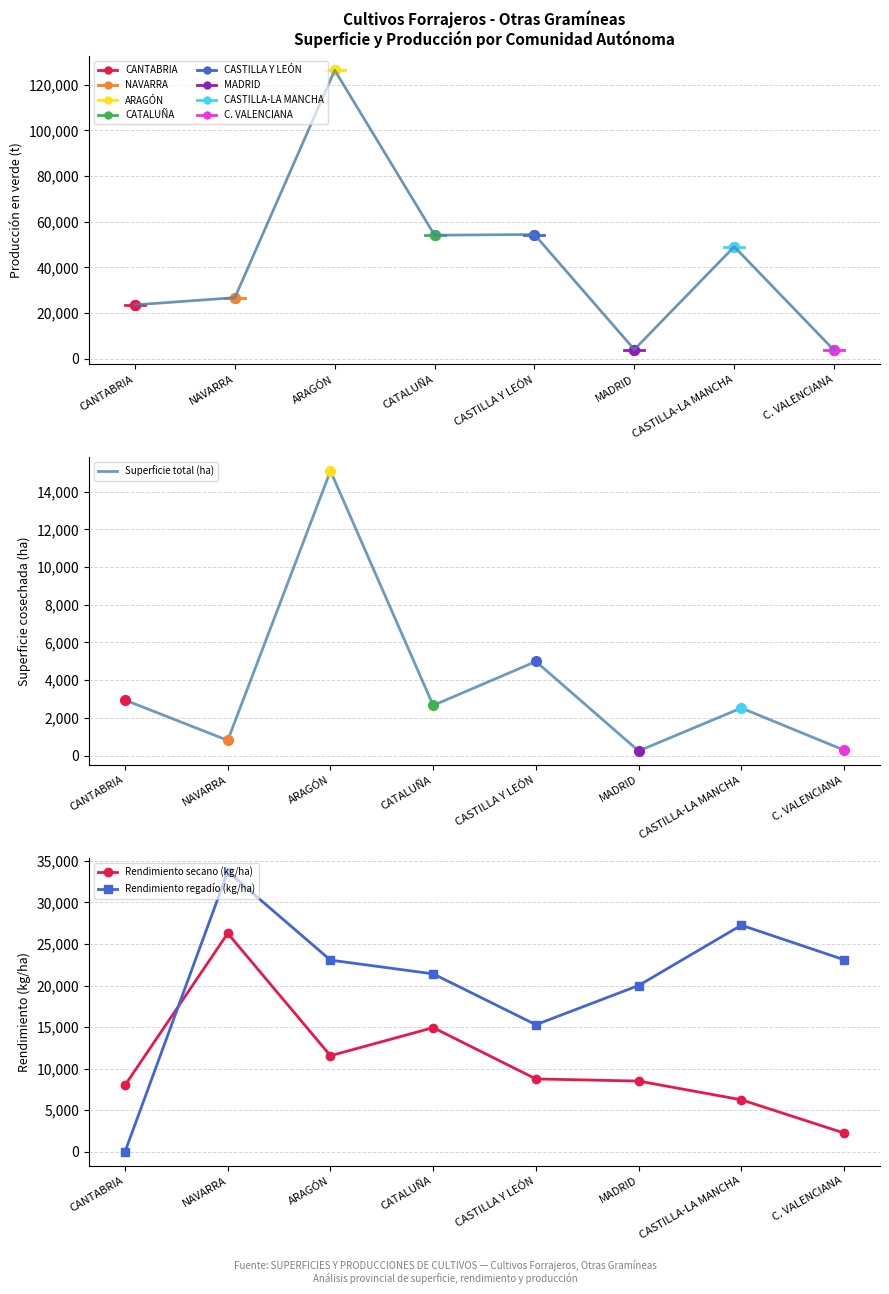

What position from the right is CASTILLA Y LEÓN?

4